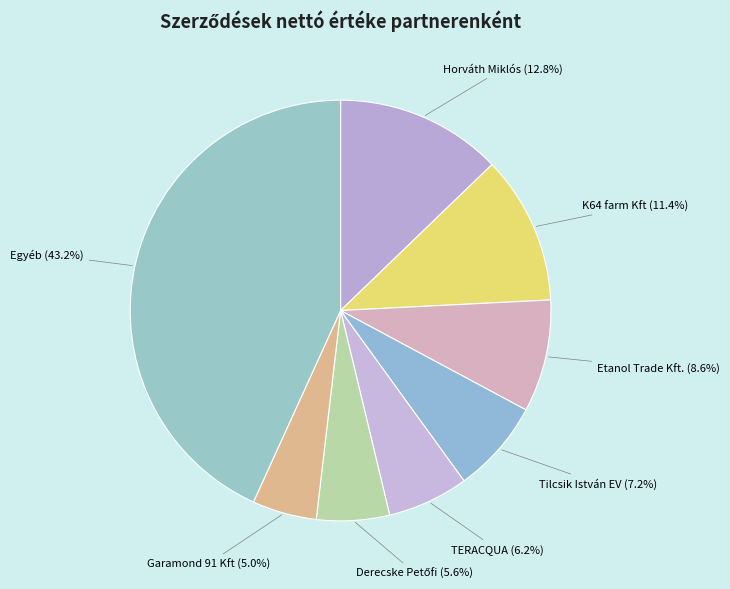

How many slices are in this pie chart?

8